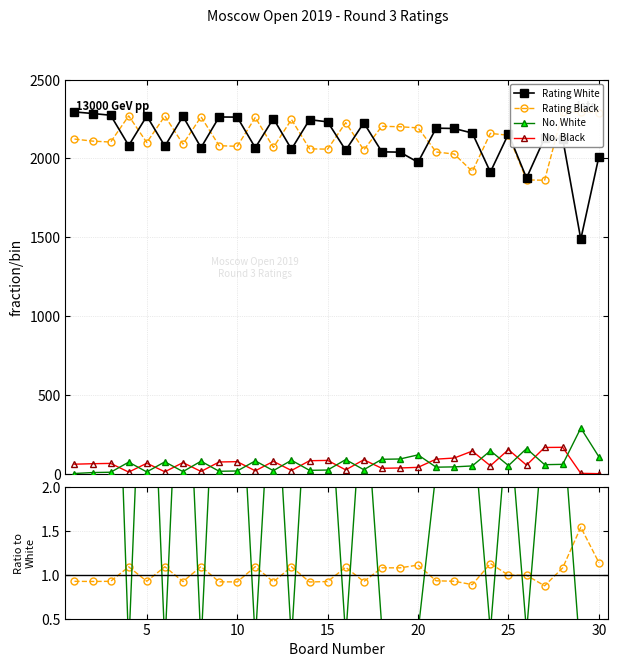

How many data points in No. Black/White are less than 2?

13